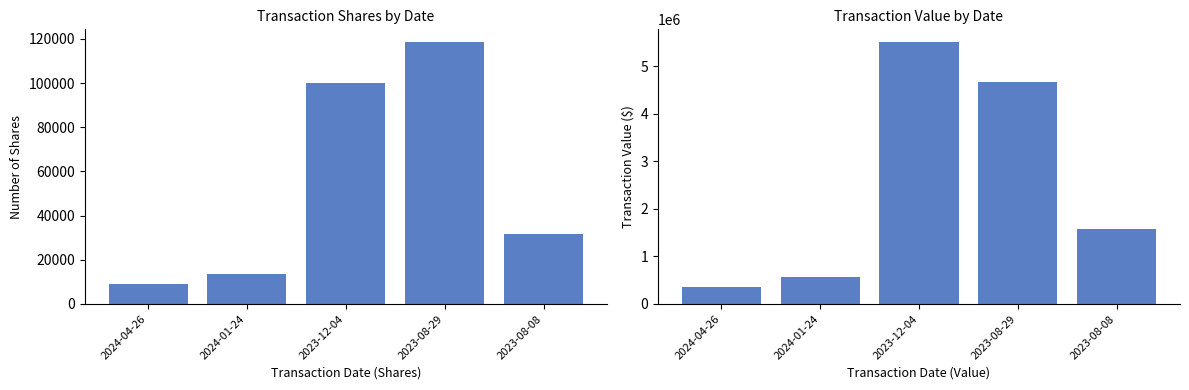

Count the number of categories in the chart.

5